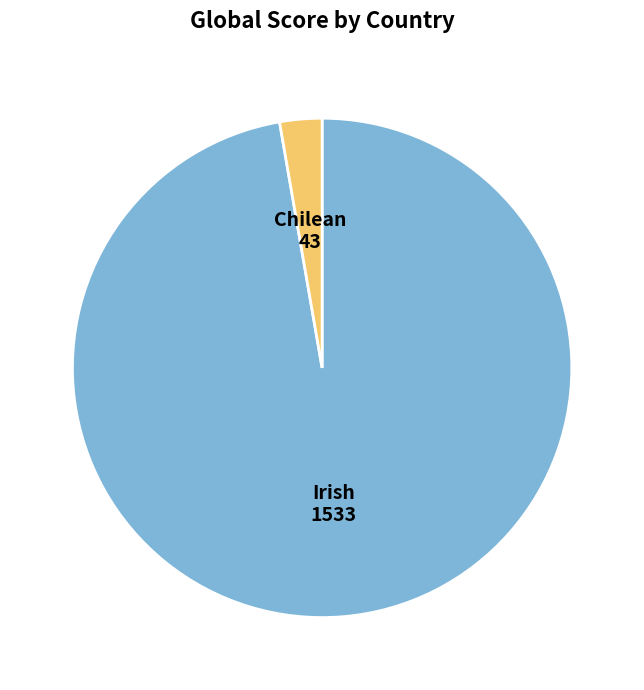

What is the smallest slice in the pie chart?

Chilean